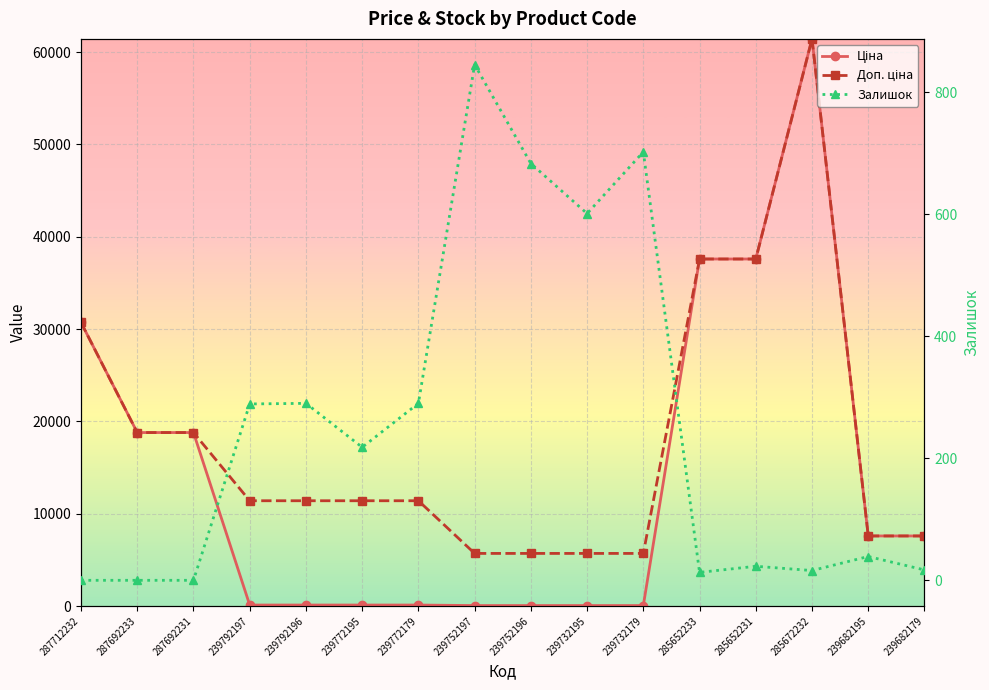

What is the label of the 8th point from the left?

239752197